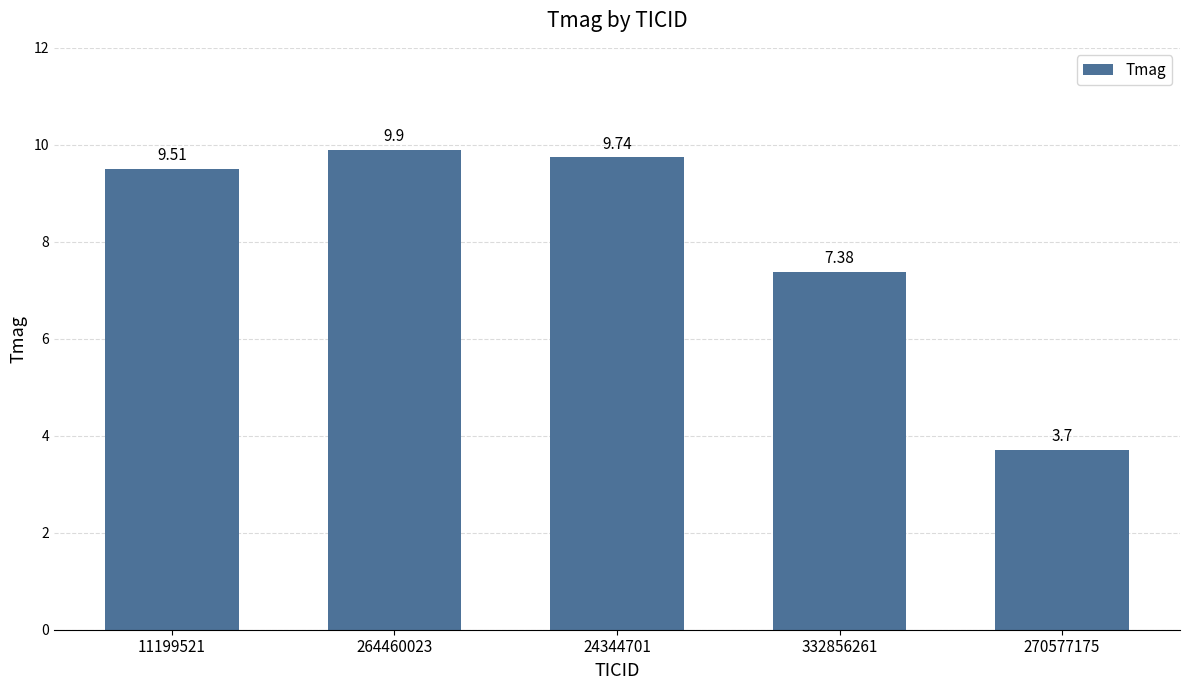

What is the label of the 4th bar from the right?

264460023